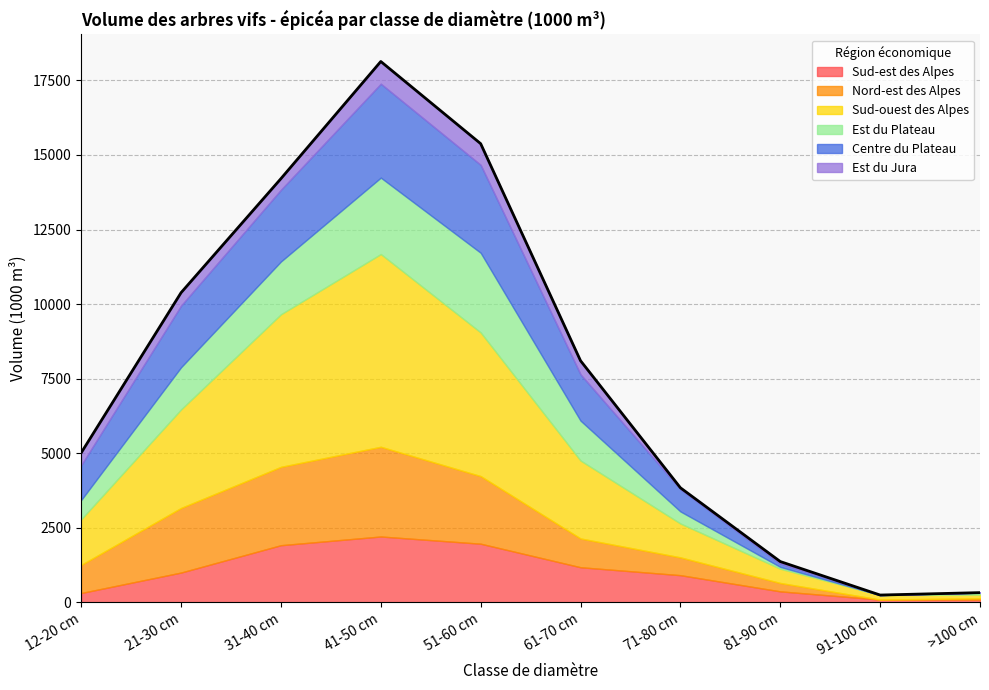

What is the highest value of the Sud-est des Alpes series?

2206